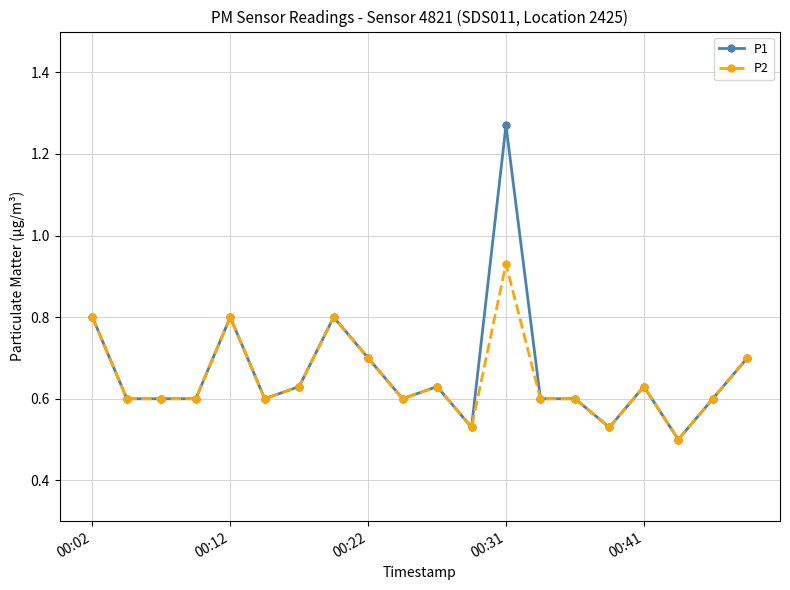

Rank the series by their maximum value, from highest to lowest.

P1, P2